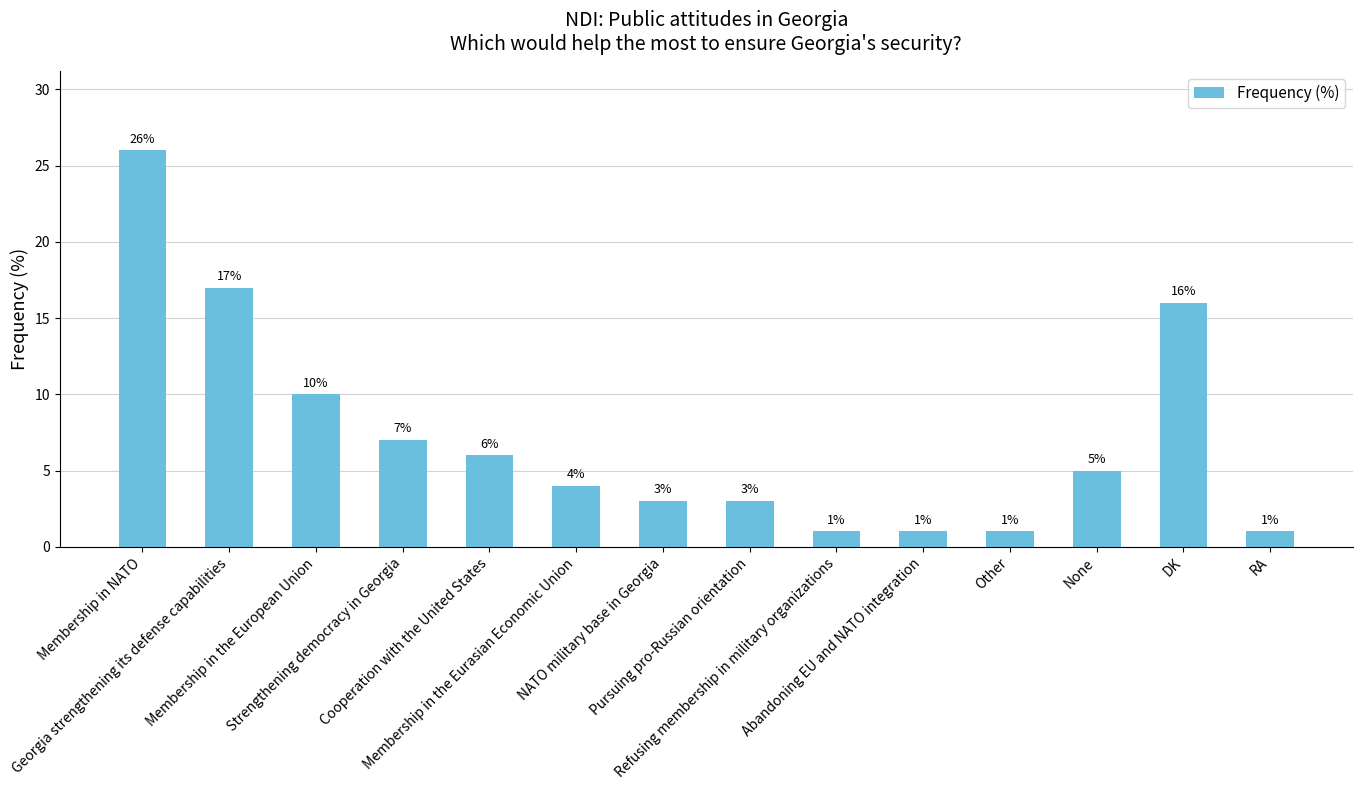

What is the difference between the second highest and minimum values?

16